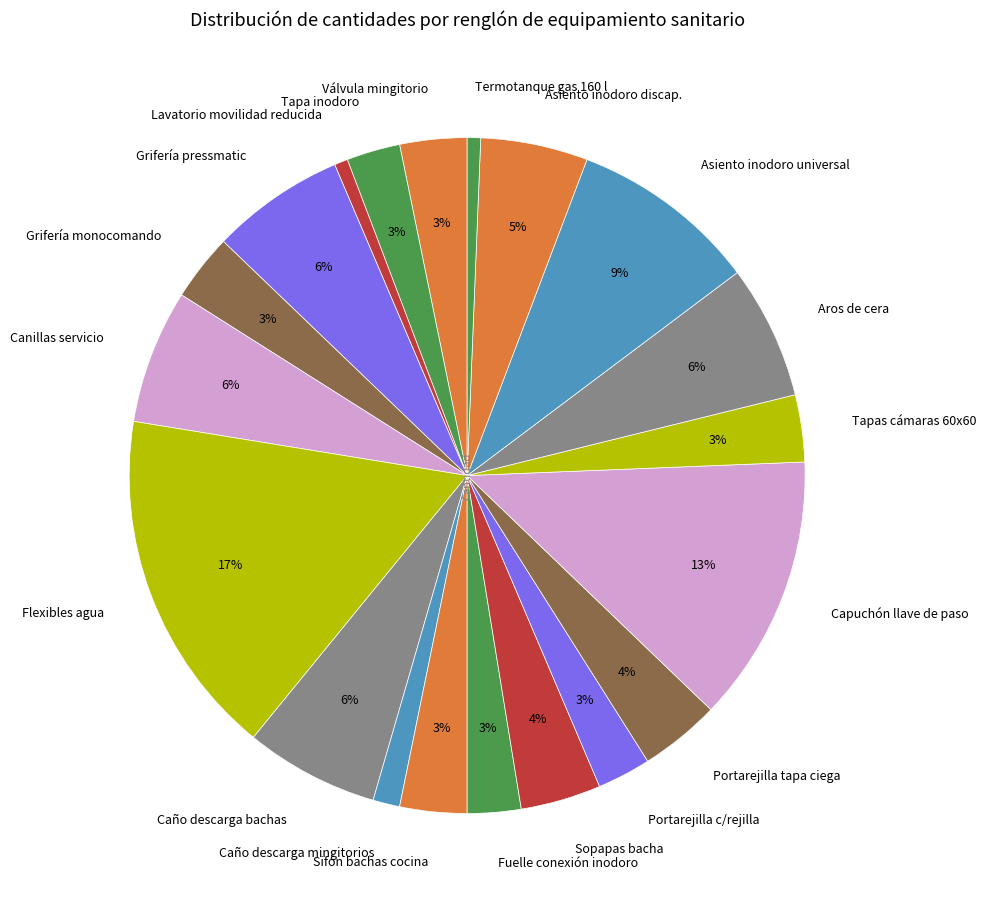

What is the largest slice in the pie chart?

Flexibles agua